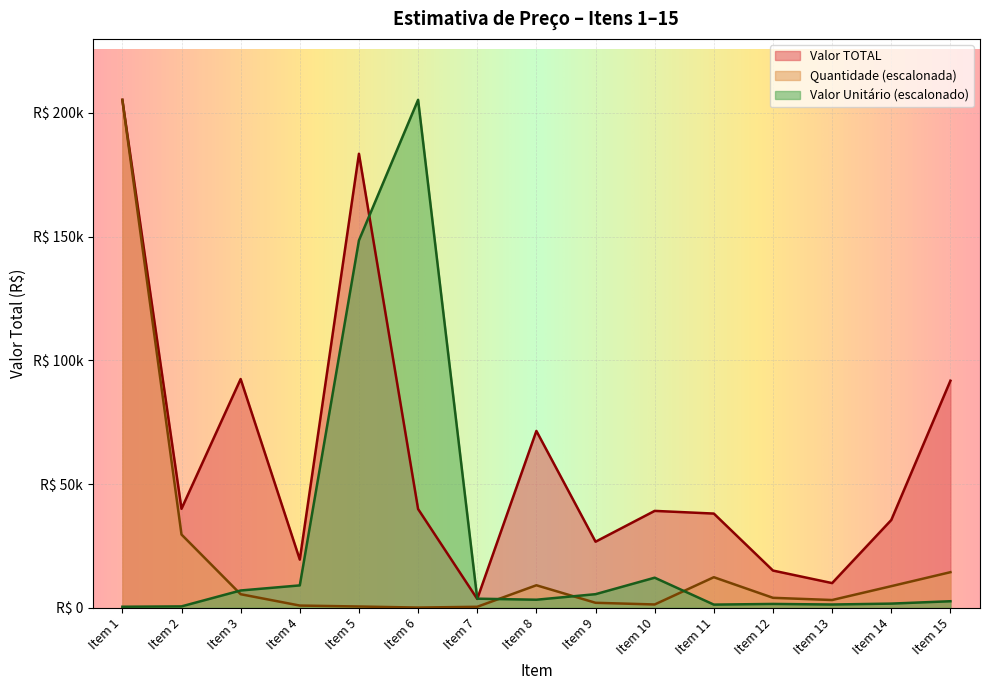

In Valor TOTAL, how many points are higher than both neighbors (excluding endpoints)?

4